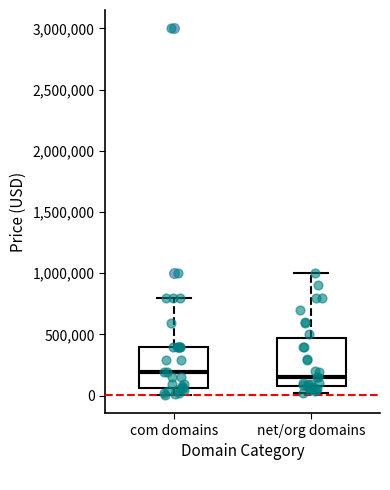

Where does the lower whisker of the box for com domains end on the y-axis? The values are not printed on the chart, so give them approximately, as read against the axis.

0